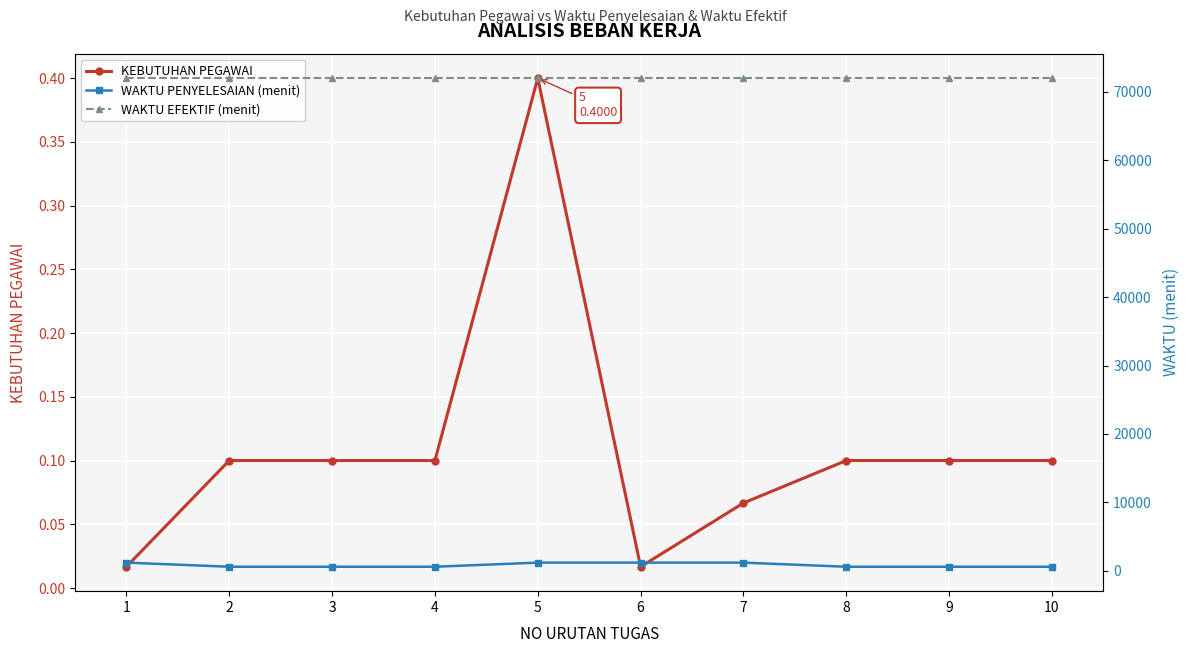

Count the WAKTU PENYELESAIAN (menit) values in the range 600 to 1200.

10